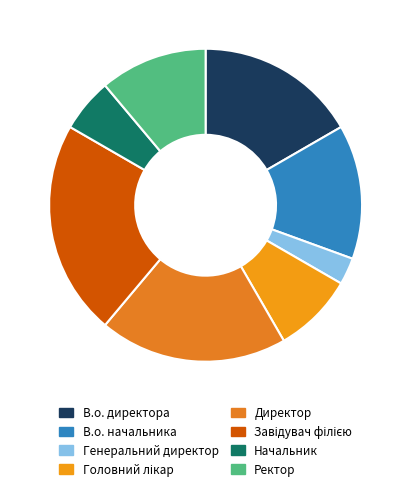

How many slices are in this pie chart?

8